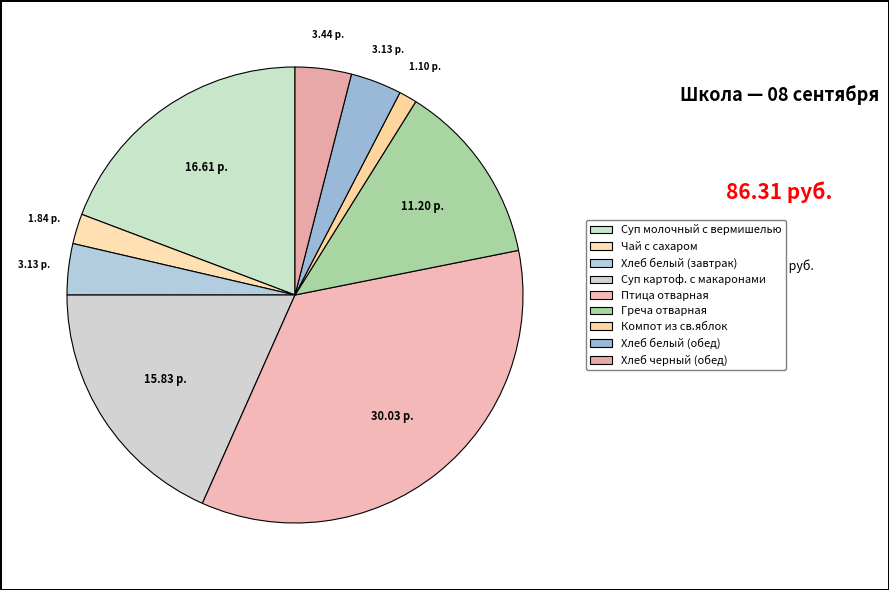

True or false: Компот из св.яблок accounts for 1% of the total.

True